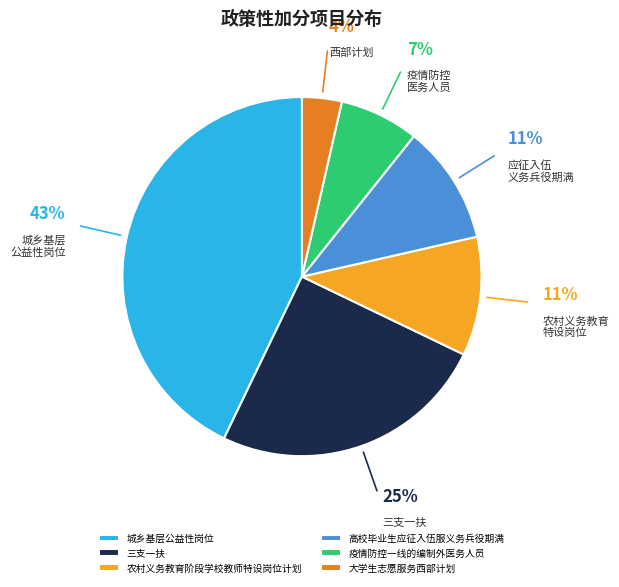

To the nearest percent, what is the average slice percentage?

17%